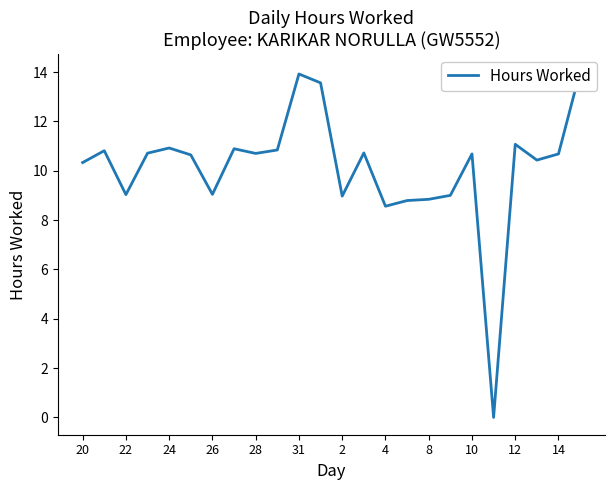

Which has a higher value, 4 or 14?

14